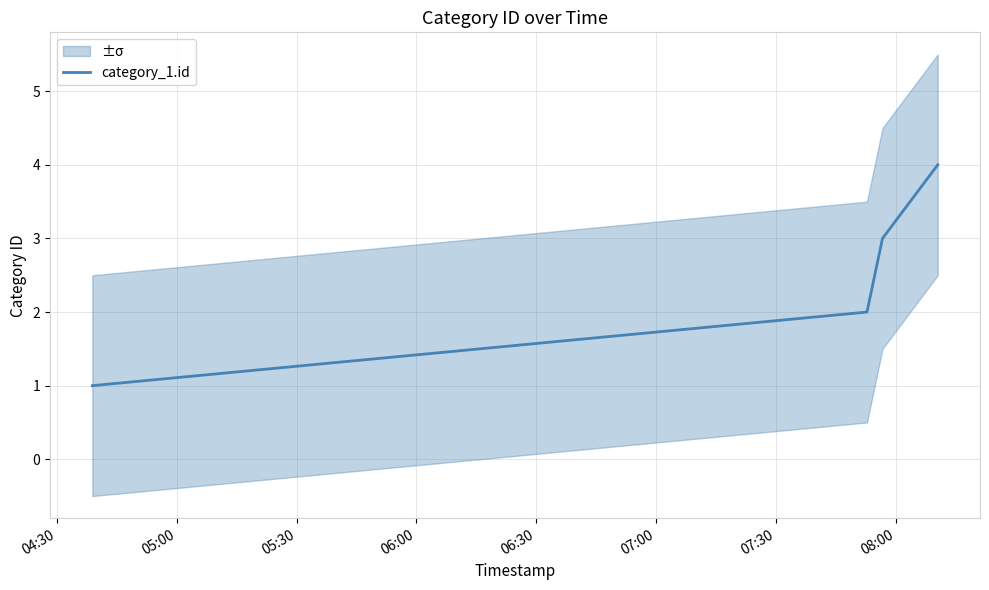

True or false: category_1.id has more than 1 points higher than both neighbors.

False